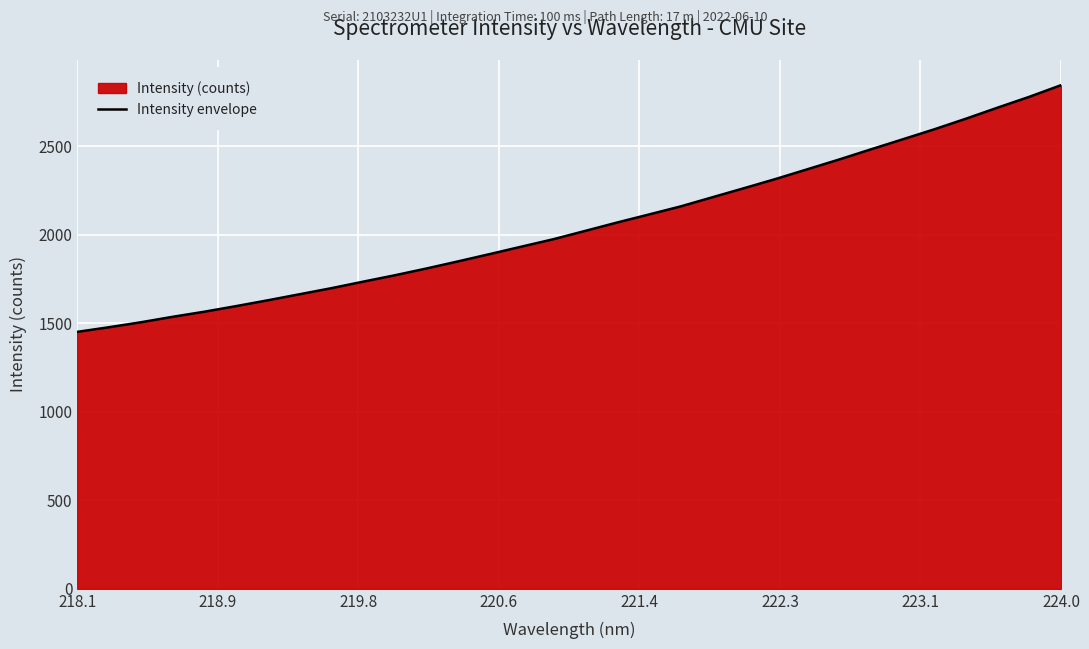

Which category has the lowest value across all series?

218.1